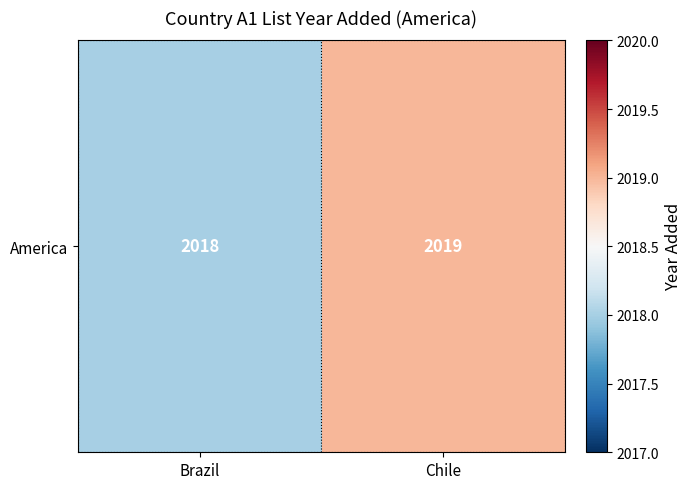

At which label is the value closest to 2018?

Brazil